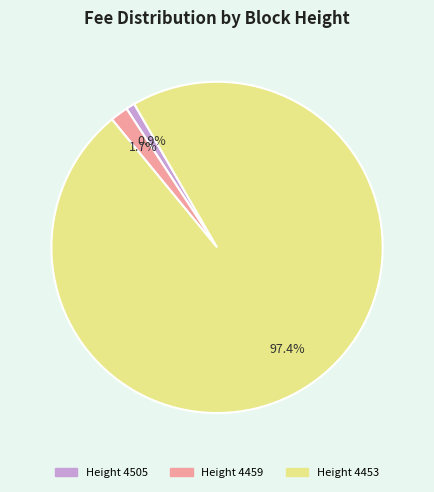

Is there any slice that represents more than half of the pie?

Yes